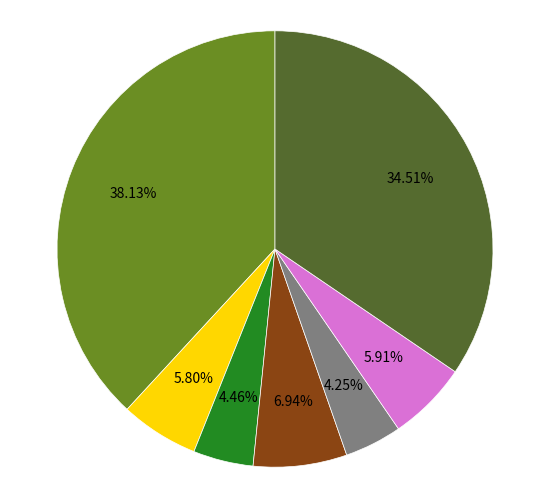

Is there a majority slice in this chart?

No